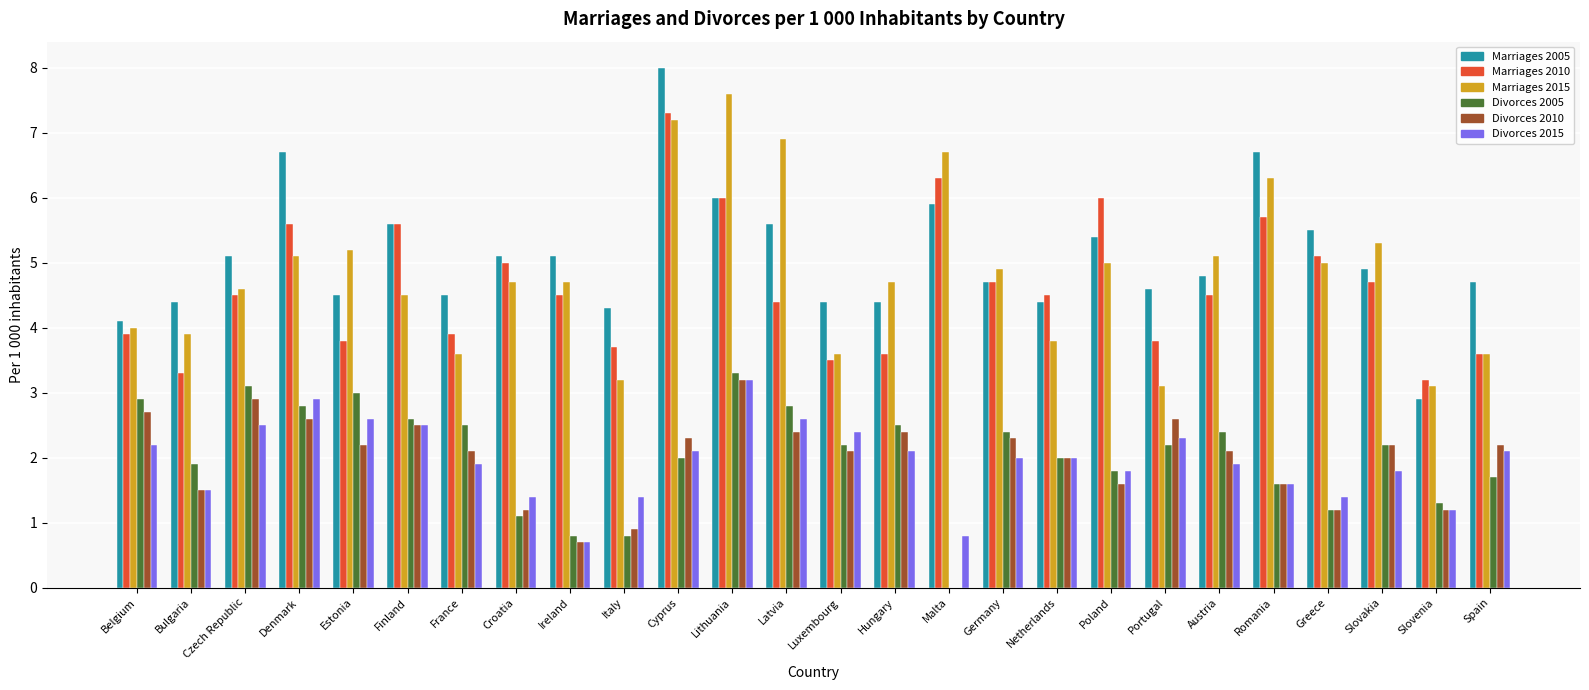

What is the difference between the Marriages 2010 values at Italy and Slovenia?

0.5